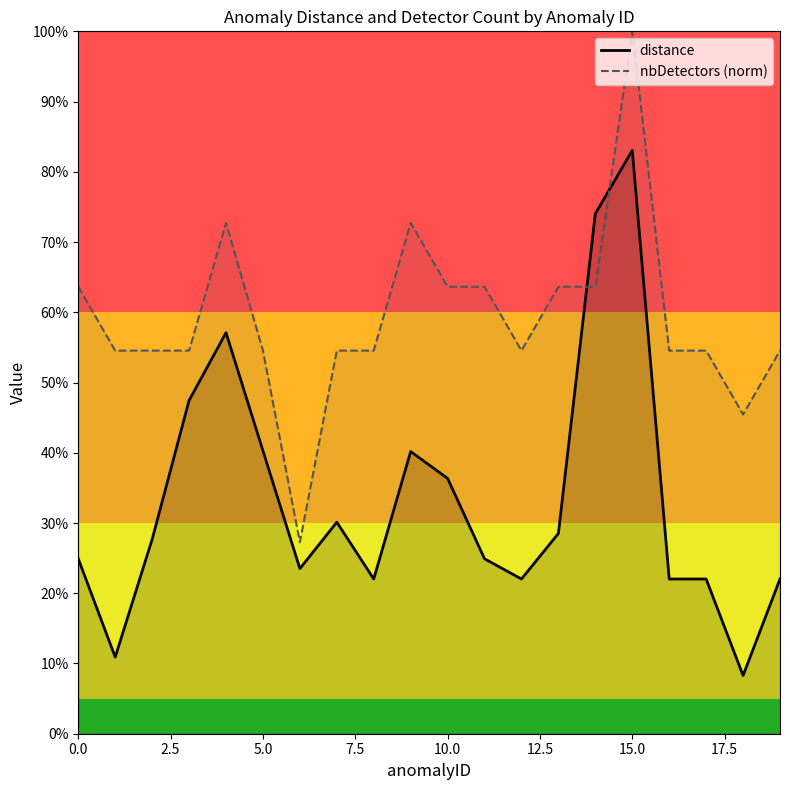

True or false: distance and nbDetectors (norm) intersect in this chart.

True